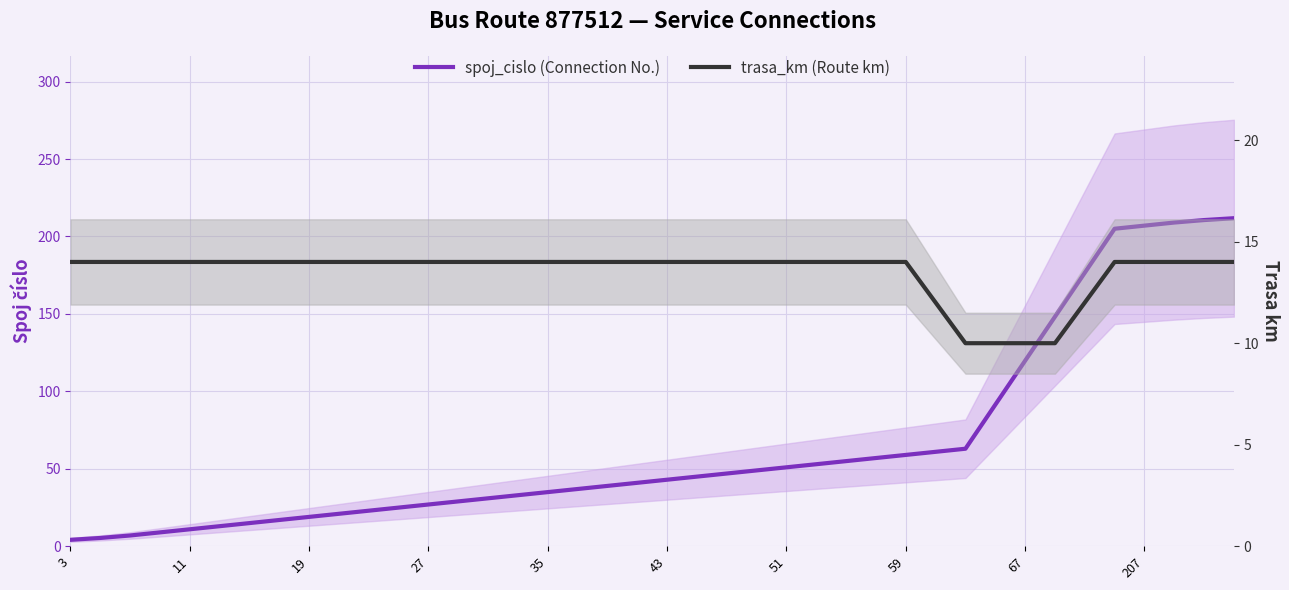

Is it true that trasa_km (Route km) equals 14.0 at 26?

True